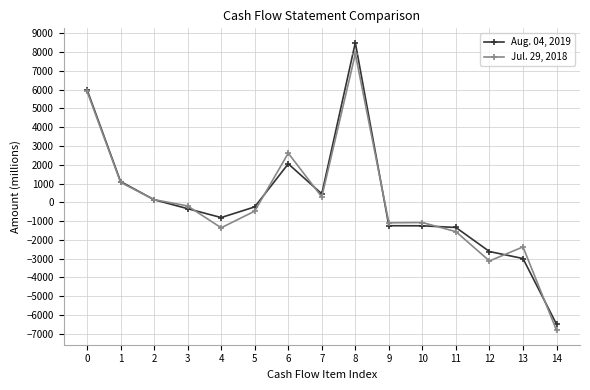

What are all the series names shown in the legend?

Aug. 04, 2019, Jul. 29, 2018